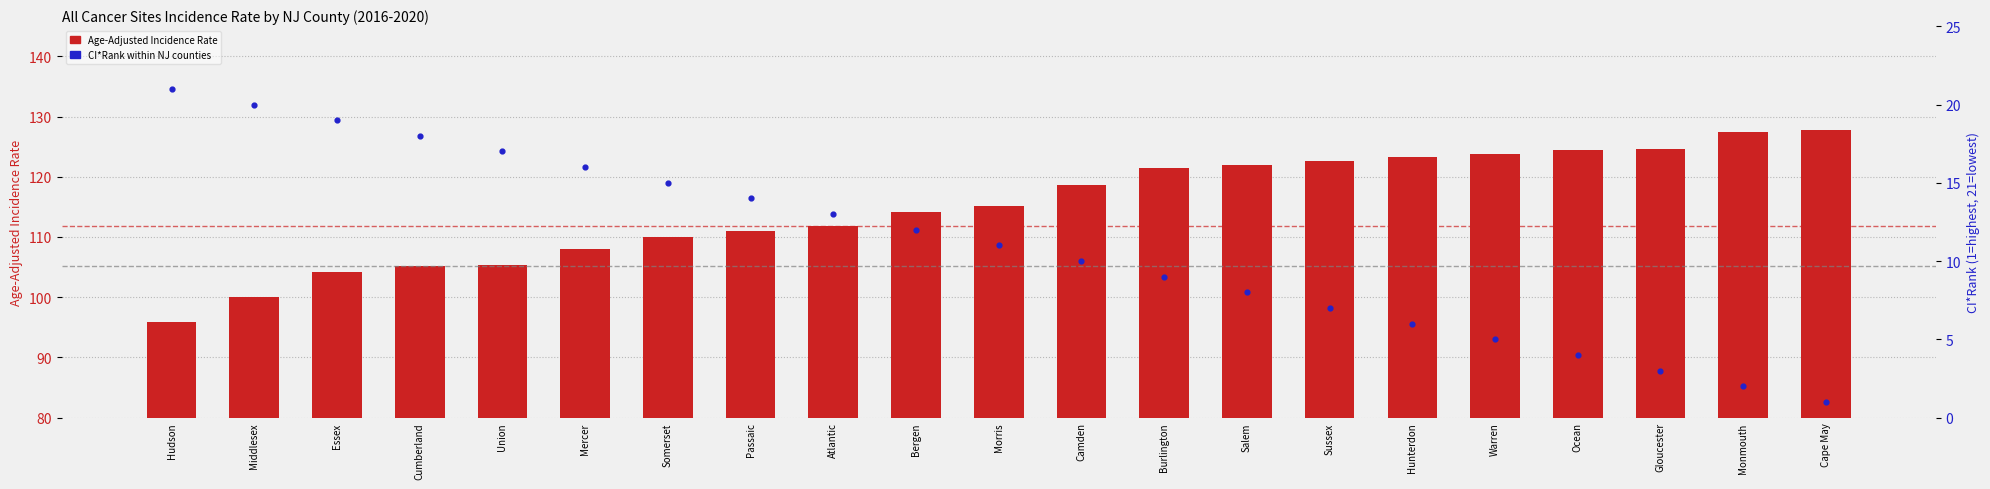

Which series contains the highest Y value?

Age-Adjusted Incidence Rate